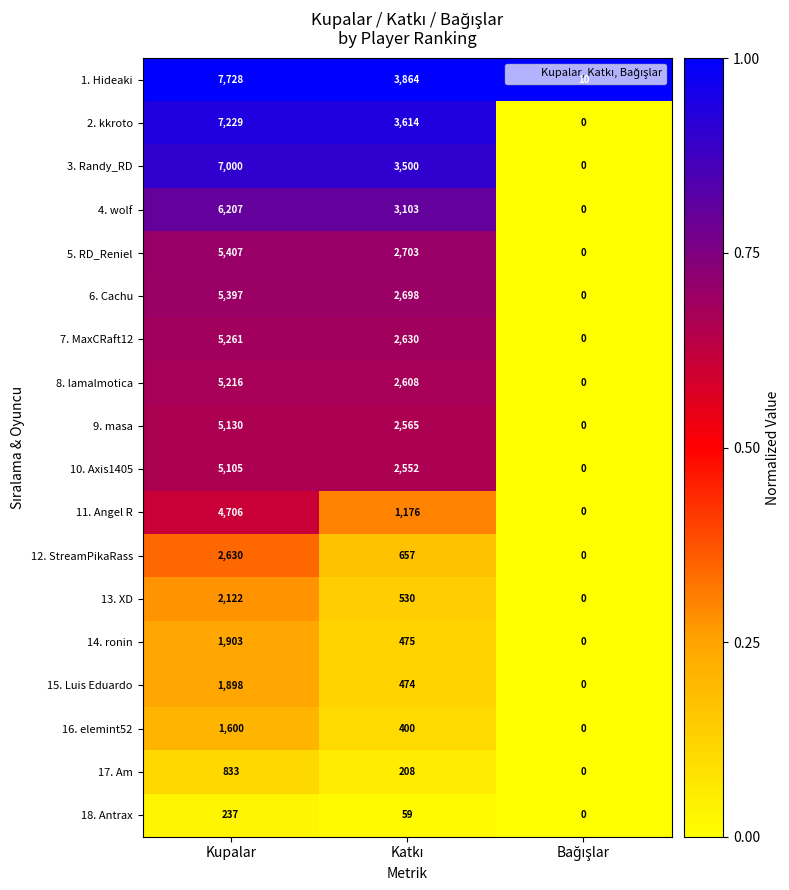

Which category has the highest value across all series?

Kupalar